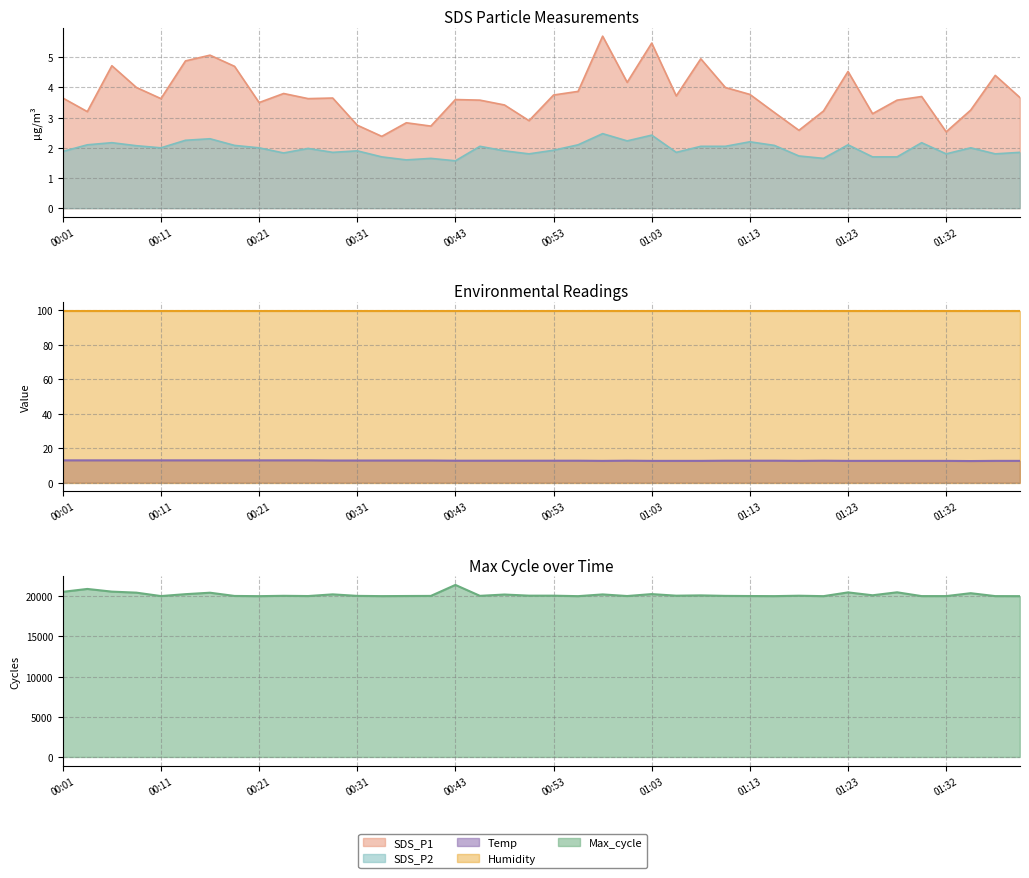

Where is the first local minimum for SDS_P1?

00:04